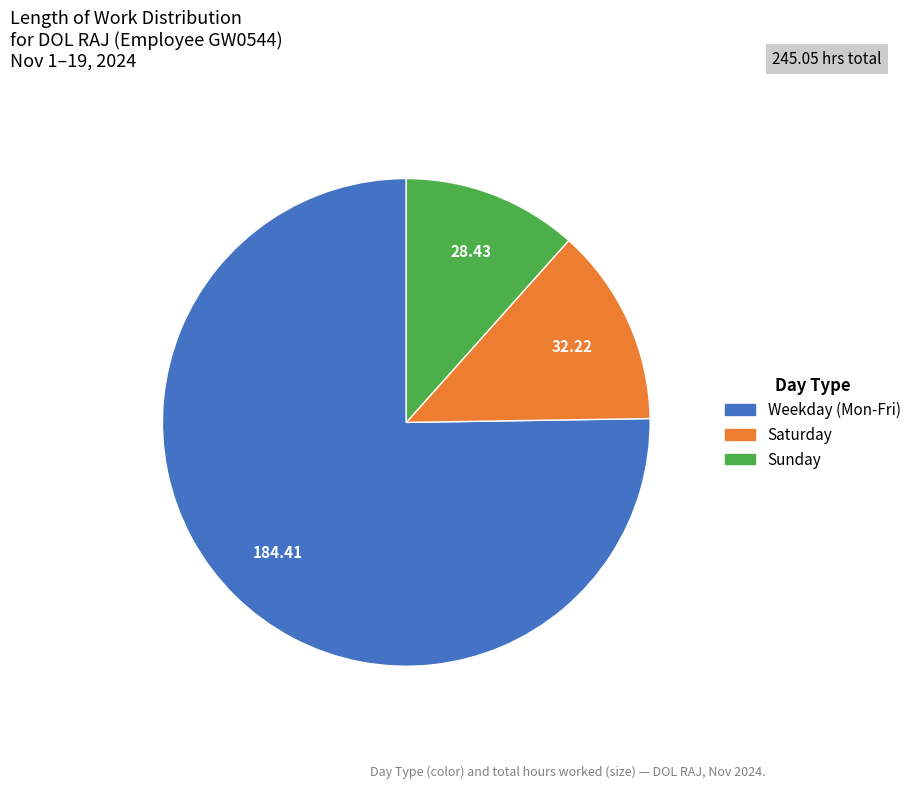

Does any single category account for the majority?

Yes